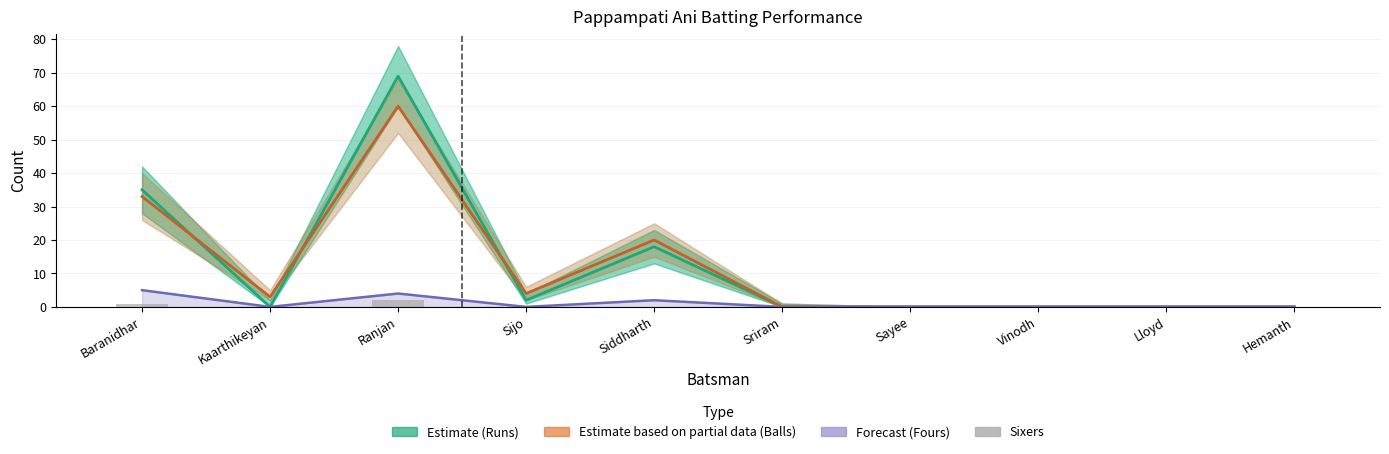

How many groups of bars are there?

10